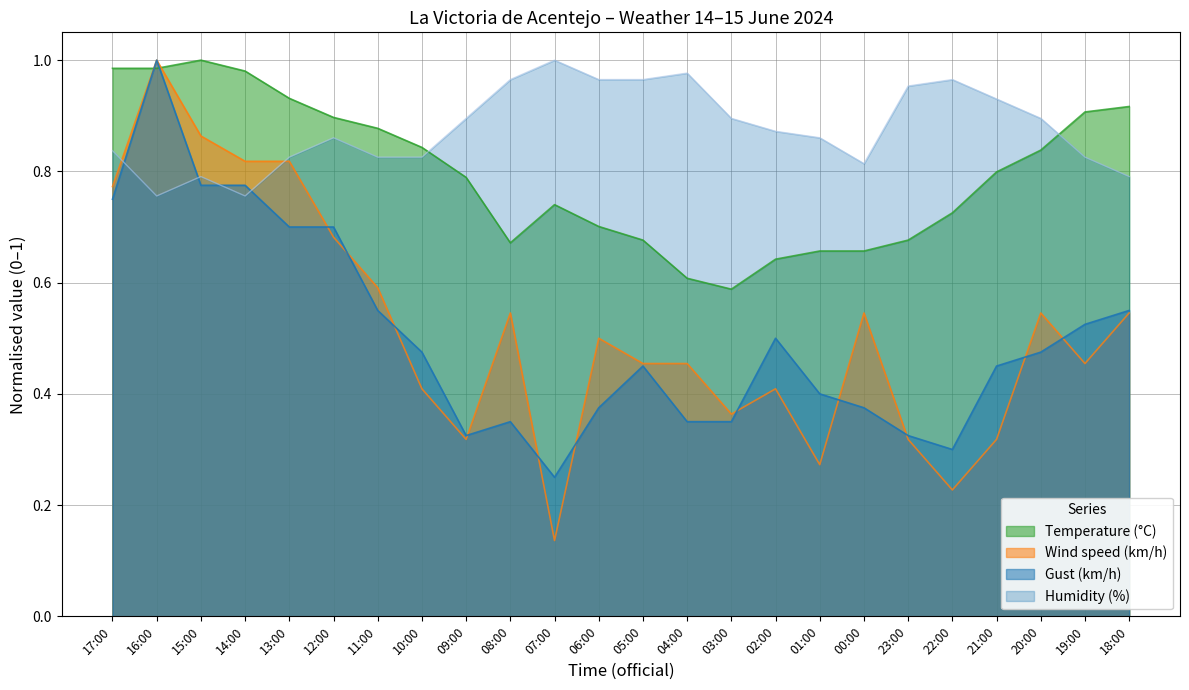

In Gust (km/h), how many points are higher than both neighbors (excluding endpoints)?

4